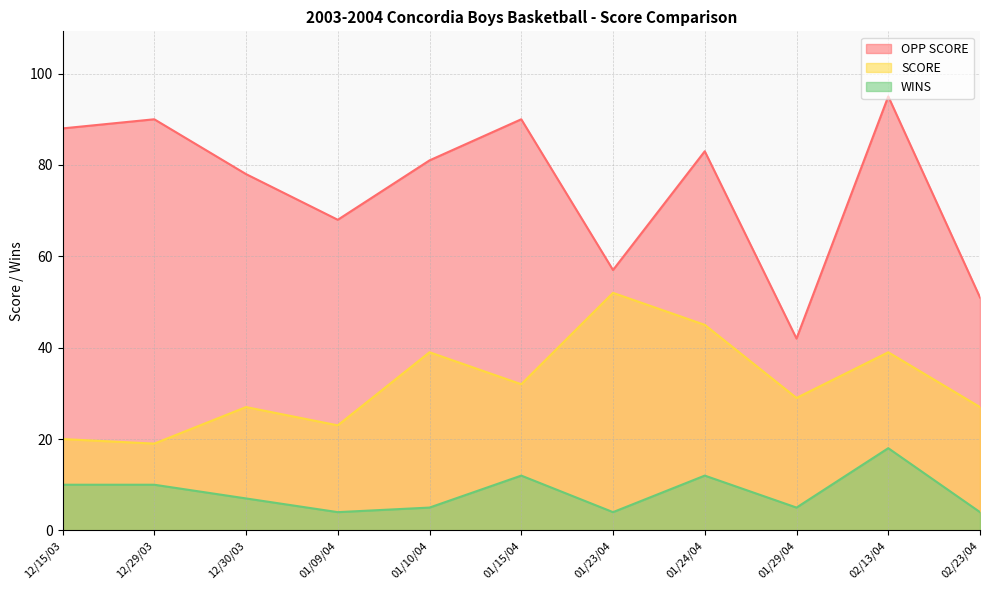

How many interior local valleys does the SCORE series have?

4